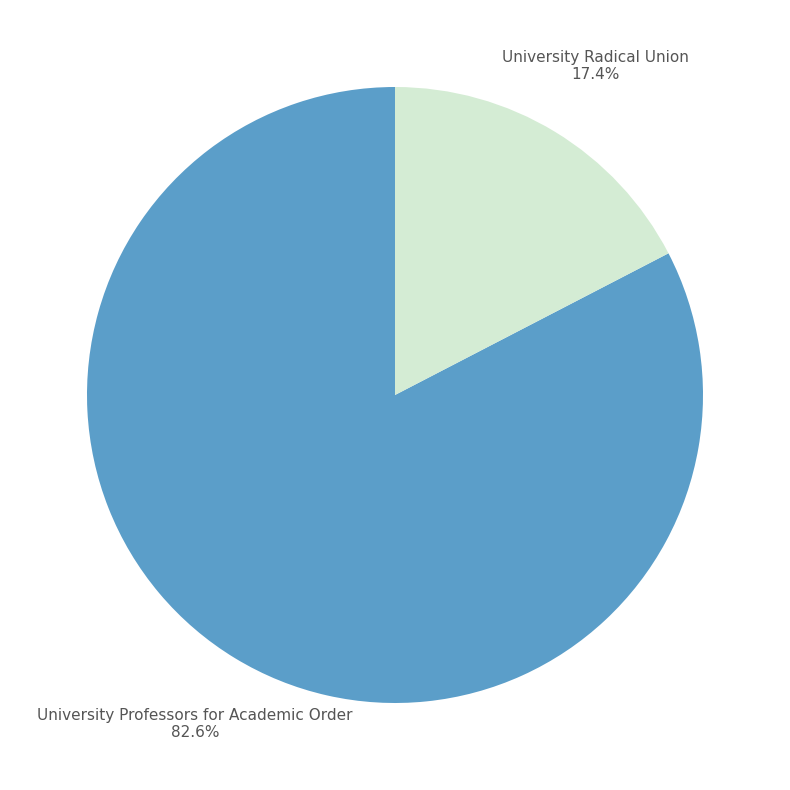

Which category has the smallest portion of the pie?

University Radical Union